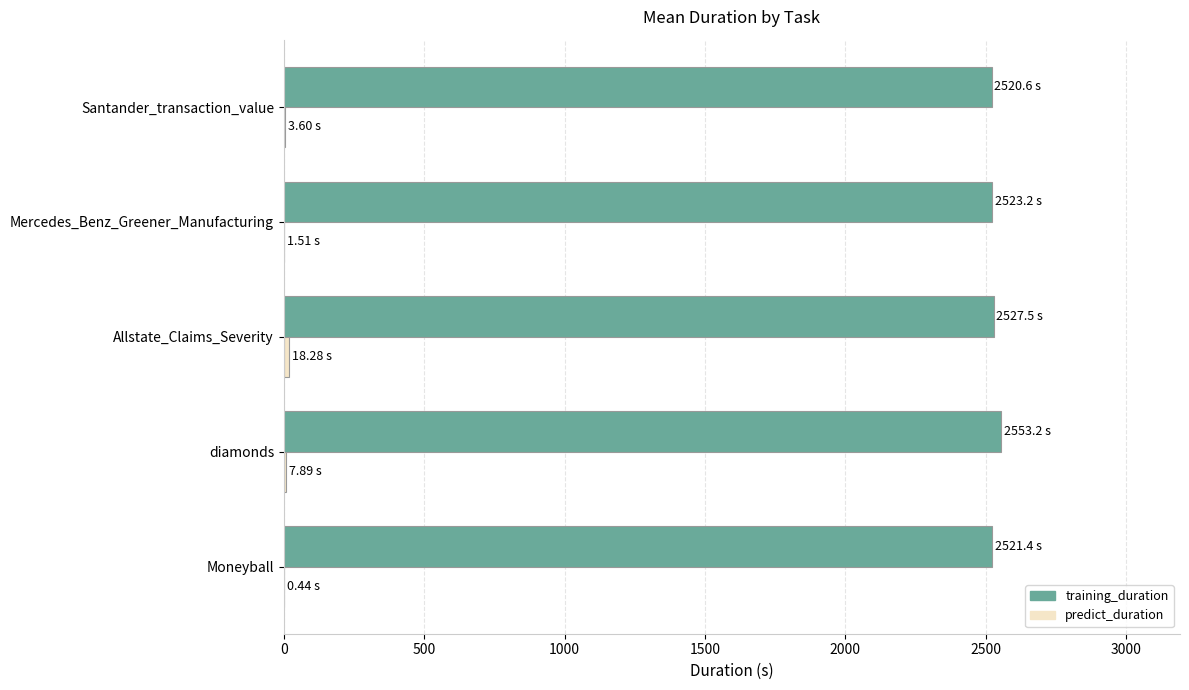

How many data points does each series have?

5